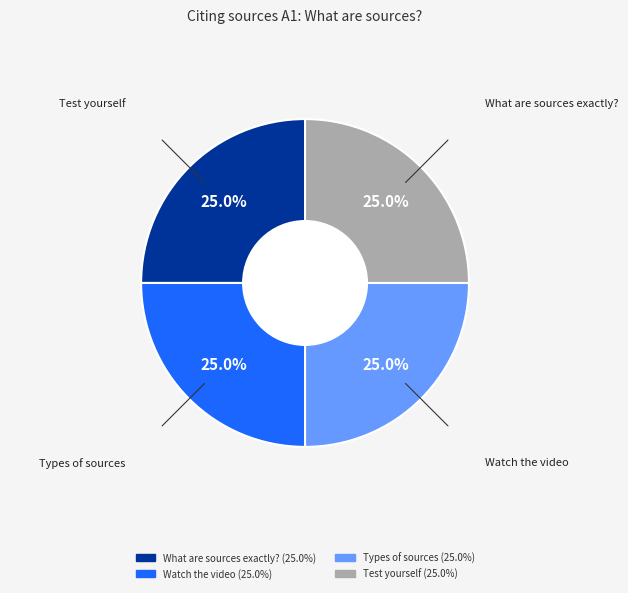

What percentage is the Types of sources slice, to the nearest percent?

25%